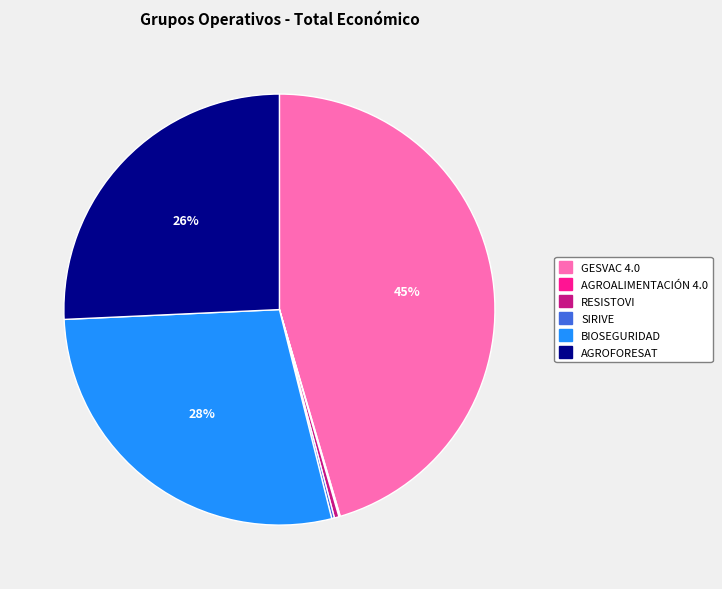

What is the largest slice in the pie chart?

GESVAC 4.0